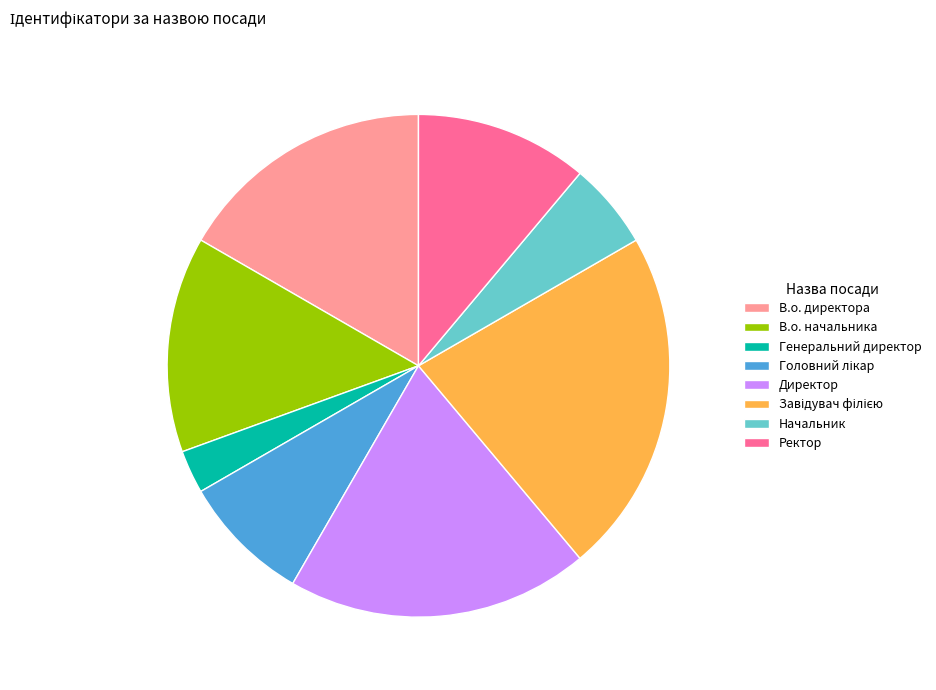

Which slice is the smallest?

Генеральний директор